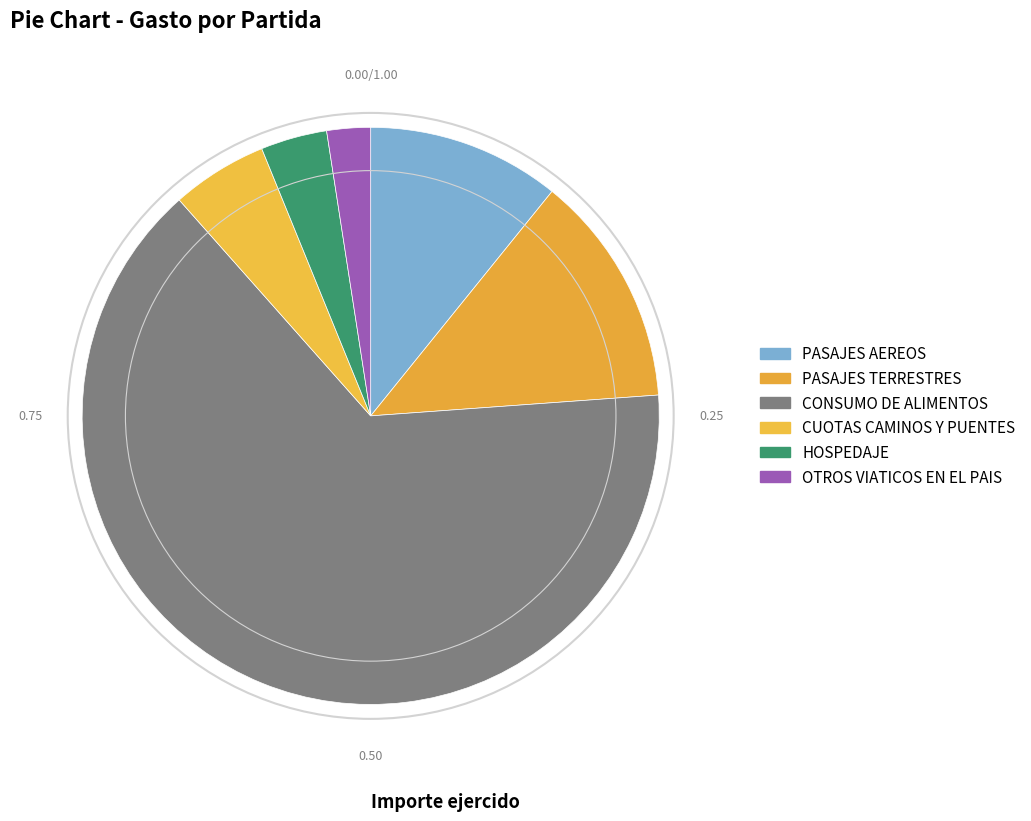

Between CONSUMO DE ALIMENTOS and HOSPEDAJE, which is larger?

CONSUMO DE ALIMENTOS